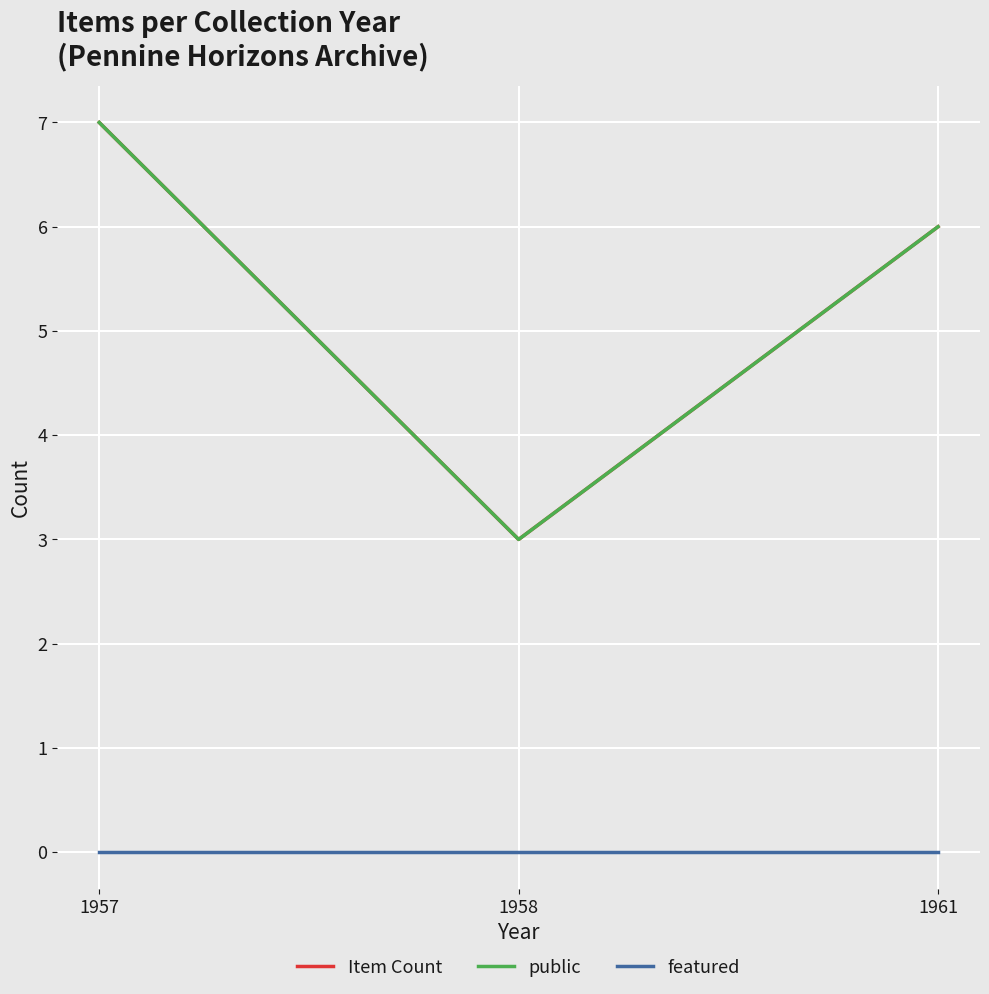

How many lines are shown in the chart?

3